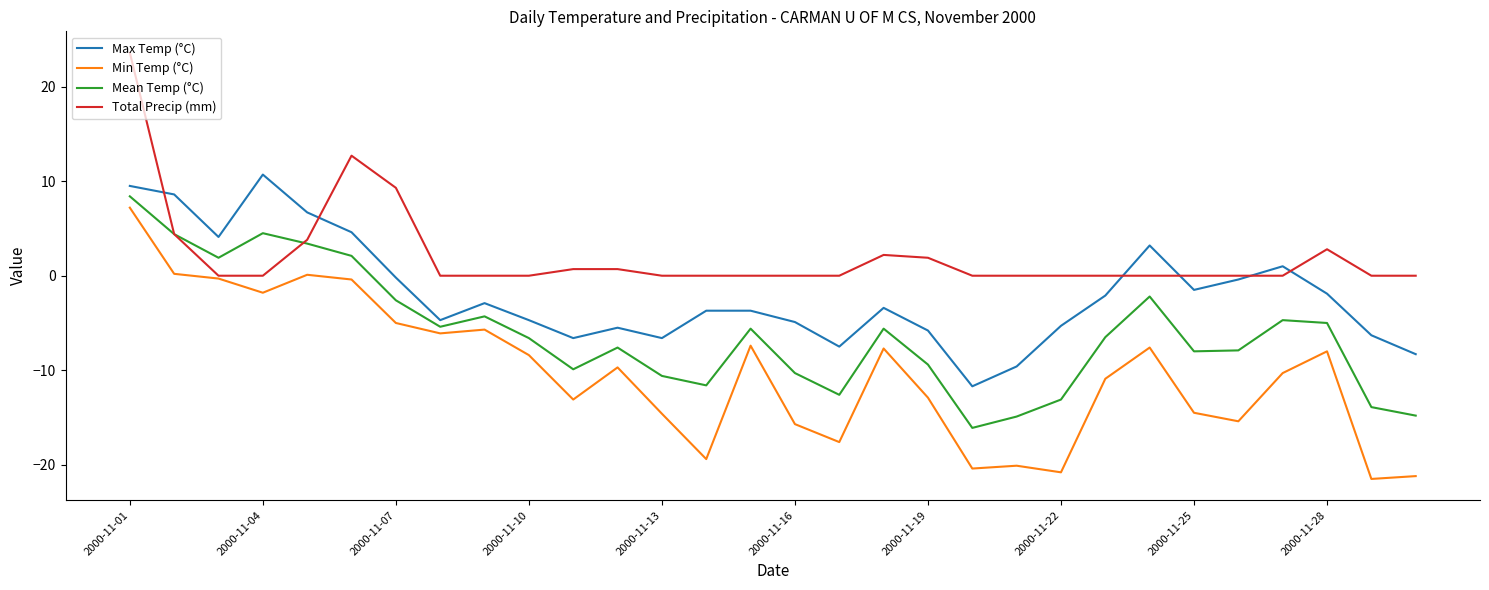

True or false: Min Temp (°C) and Max Temp (°C) intersect in this chart.

False